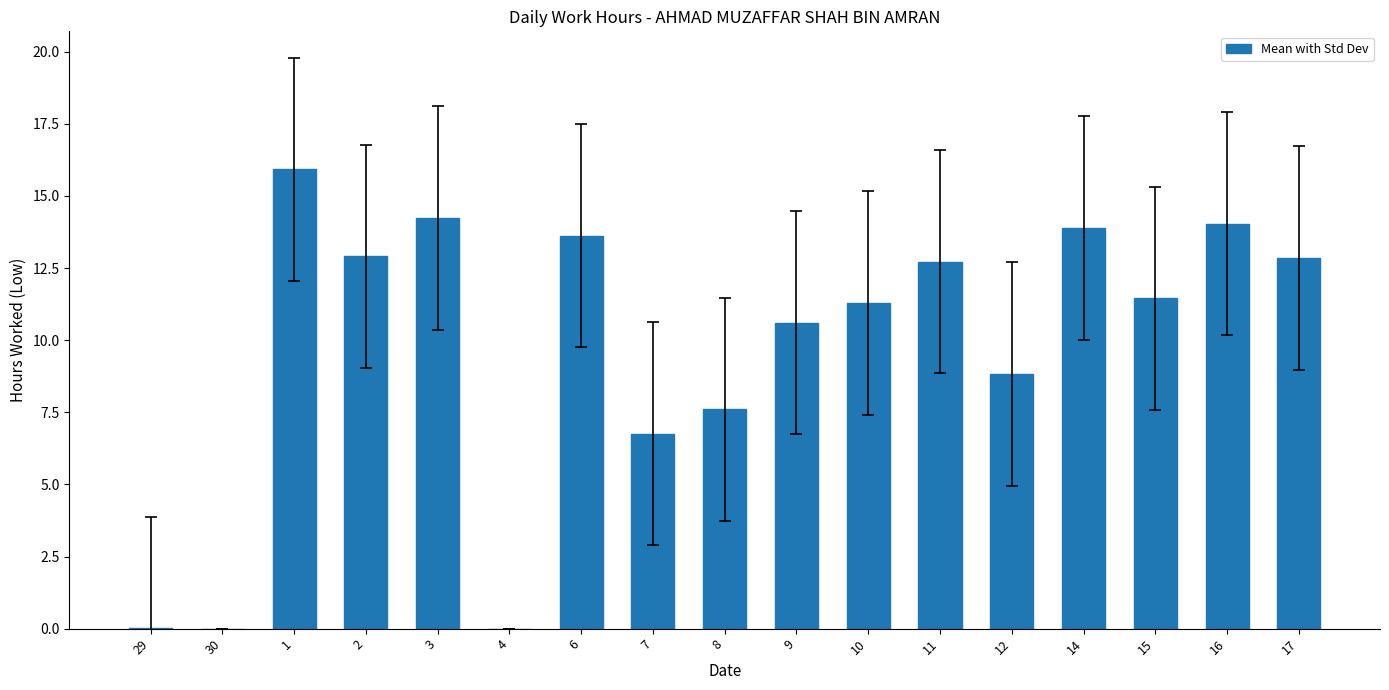

True or false: the data shows 21.1 at 16.

False